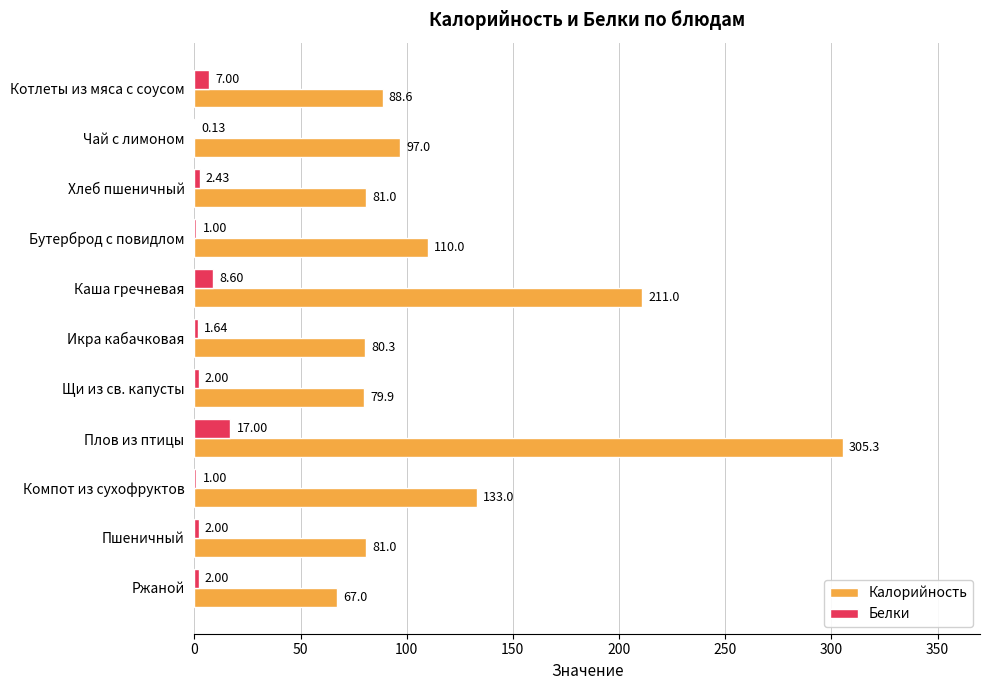

At which category is the sum across all series the highest?

Плов из птицы